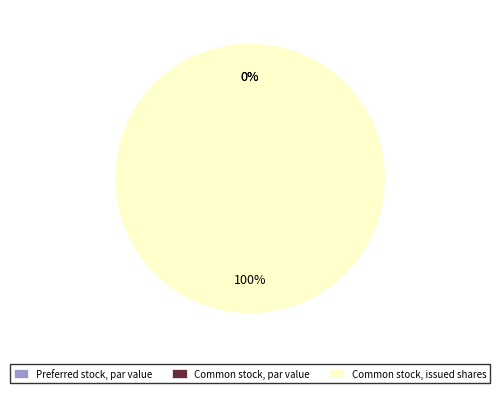

Between Common stock, issued shares and Preferred stock, par value, which is larger?

Common stock, issued shares